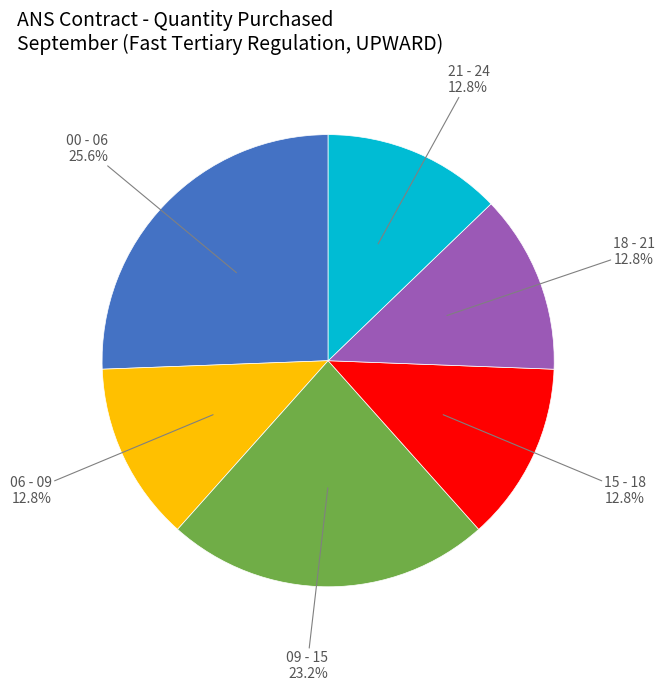

What is the largest slice in the pie chart?

00 - 06